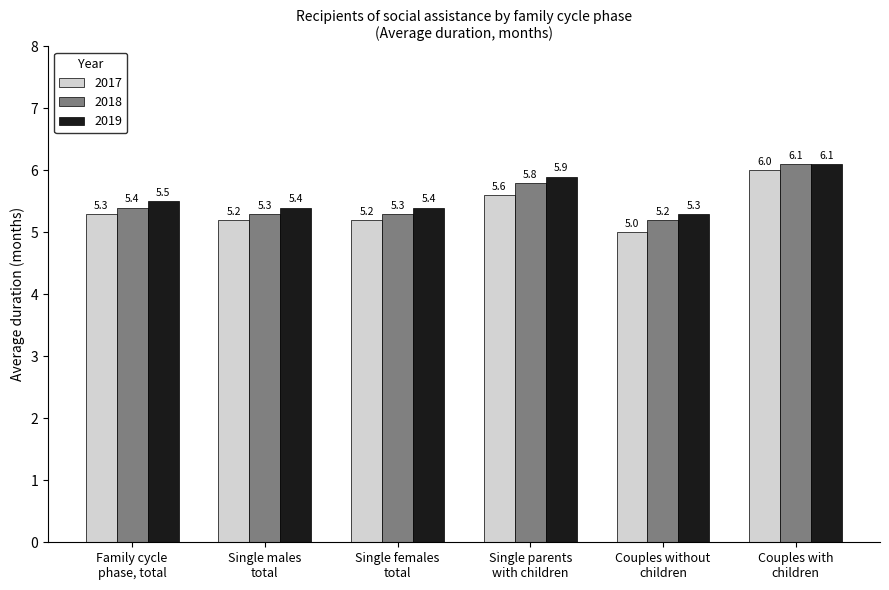

Reading left to right, what are all the values shown in this chart?

2017: Family cycle
phase, total=5.3	Single males
total=5.2	Single females
total=5.2	Single parents
with children=5.6	Couples without
children=5.0	Couples with
children=6.0
2018: Family cycle
phase, total=5.4	Single males
total=5.3	Single females
total=5.3	Single parents
with children=5.8	Couples without
children=5.2	Couples with
children=6.1
2019: Family cycle
phase, total=5.5	Single males
total=5.4	Single females
total=5.4	Single parents
with children=5.9	Couples without
children=5.3	Couples with
children=6.1